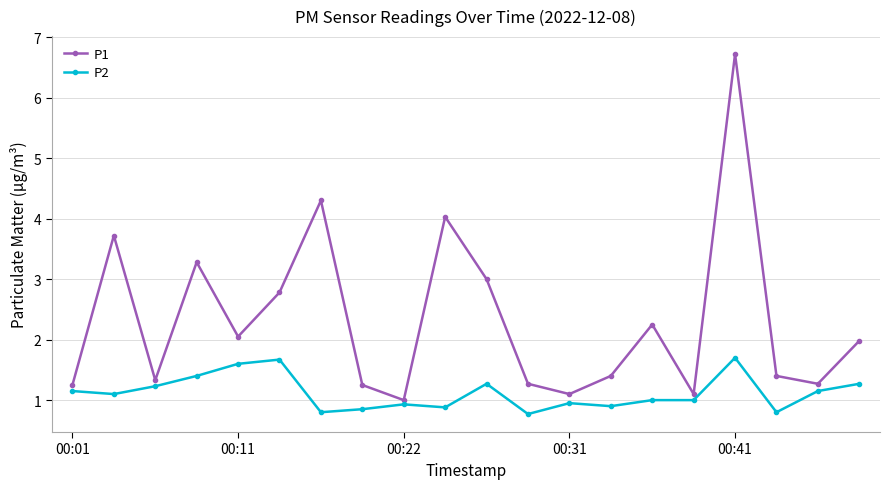

What is the highest value of the P2 series?

1.7